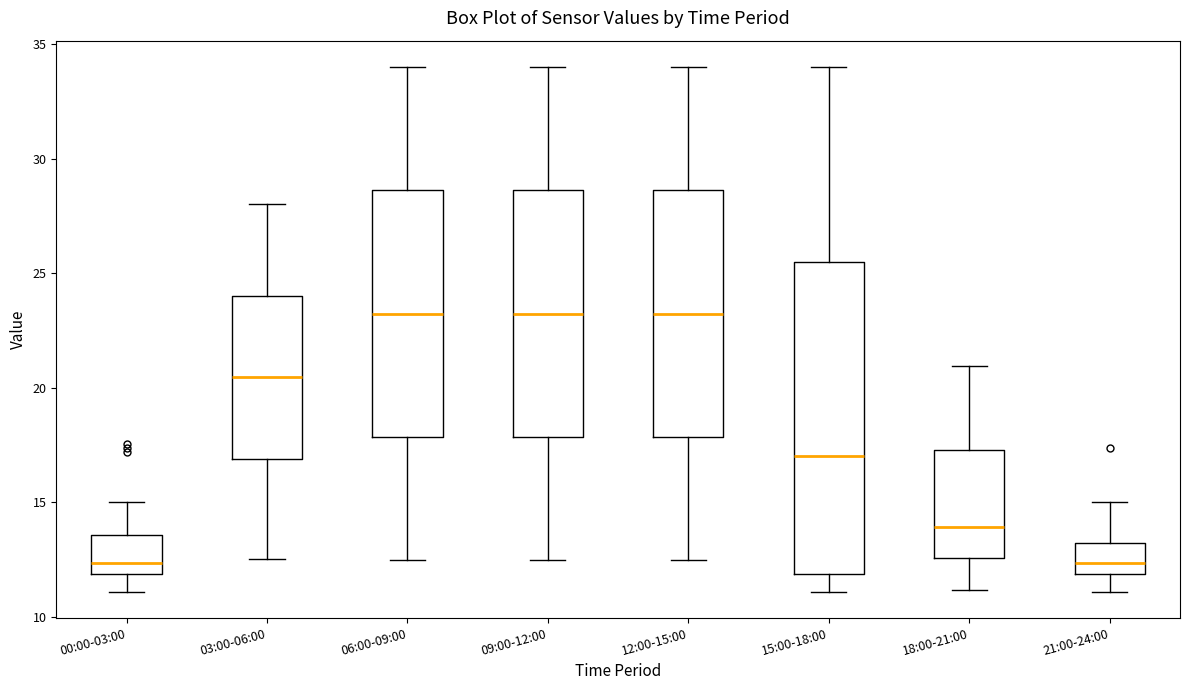

Reading left to right, transcribe this box plot: for each box, give where its median line is, the range the box spans, and where its two whiskers end, as read against the y-axis. The values are not printed on the chart, so give them approximately, as read against the axis.

00:00-03:00: median 12.5, box 12.0 to 13.5, whiskers 11.0 to 15.0
03:00-06:00: median 20.5, box 17.0 to 24.0, whiskers 12.5 to 28.0
06:00-09:00: median 23.0, box 18.0 to 28.5, whiskers 12.5 to 34.0
09:00-12:00: median 23.0, box 18.0 to 28.5, whiskers 12.5 to 34.0
12:00-15:00: median 23.0, box 18.0 to 28.5, whiskers 12.5 to 34.0
15:00-18:00: median 17.0, box 12.0 to 25.5, whiskers 11.0 to 34.0
18:00-21:00: median 14.0, box 12.5 to 17.5, whiskers 11.0 to 21.0
21:00-24:00: median 12.5, box 12.0 to 13.0, whiskers 11.0 to 15.0